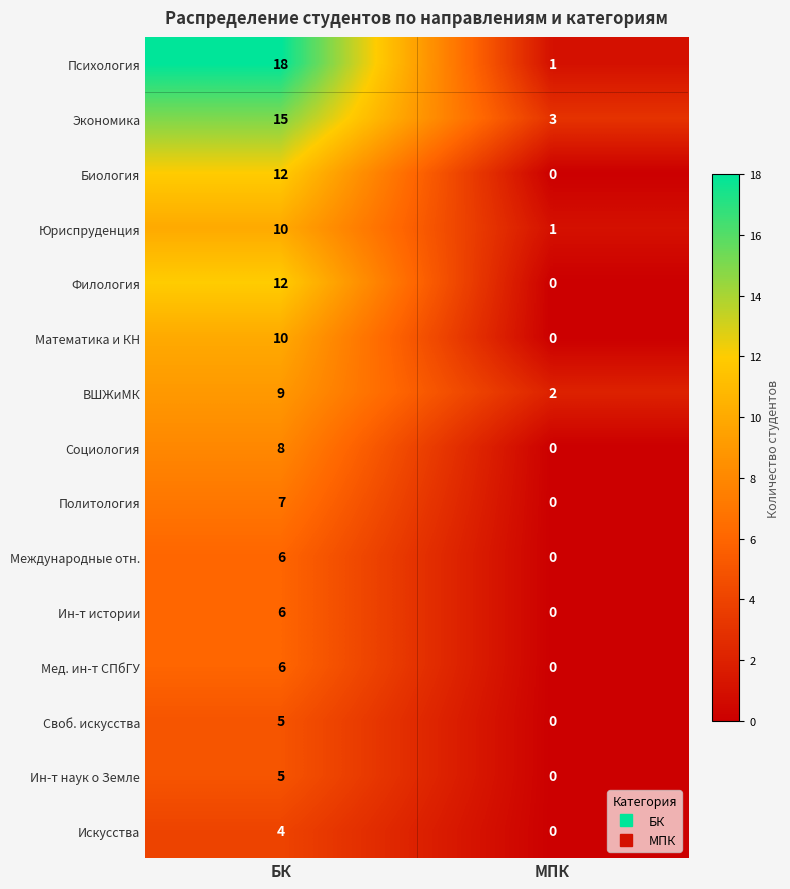

What is the greatest value displayed?

18